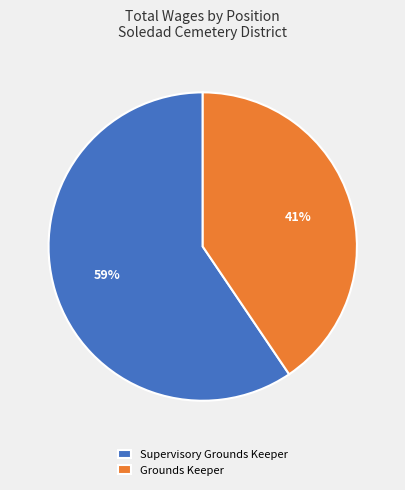

To the nearest percent, what percentage of the pie is Supervisory Grounds Keeper?

59%